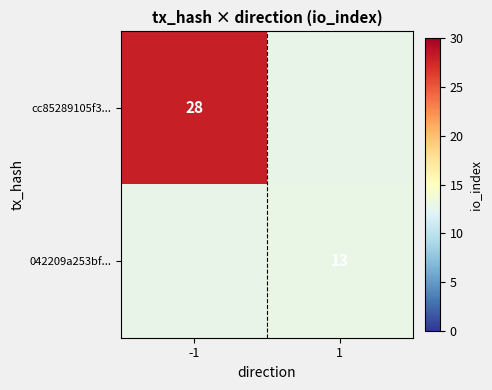

The value of cc85289105f3... at -1 is 28. True or false?

True